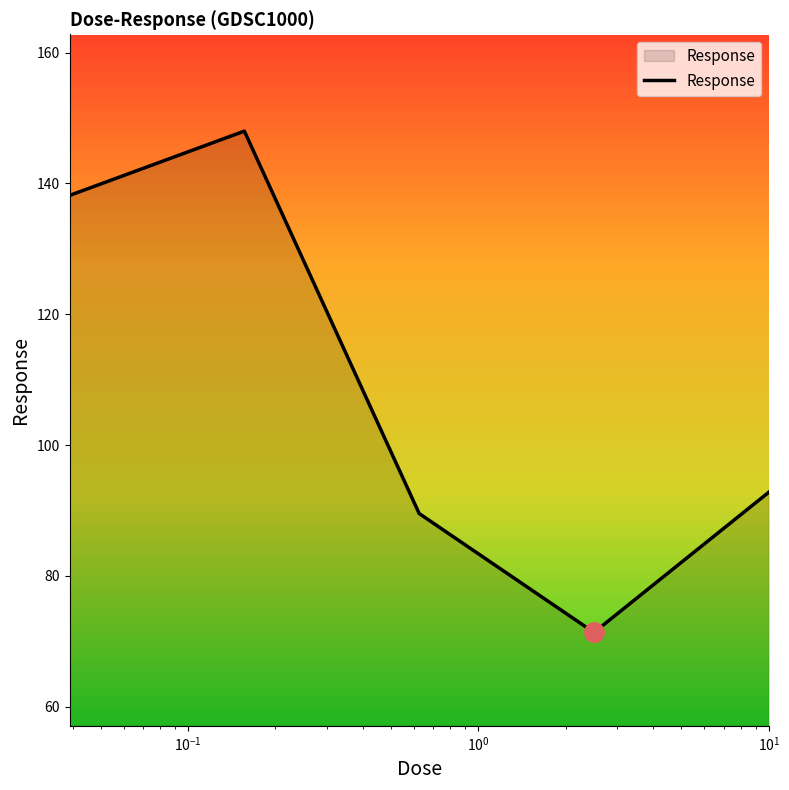

True or false: the data has more than 2 interior local peaks.

False